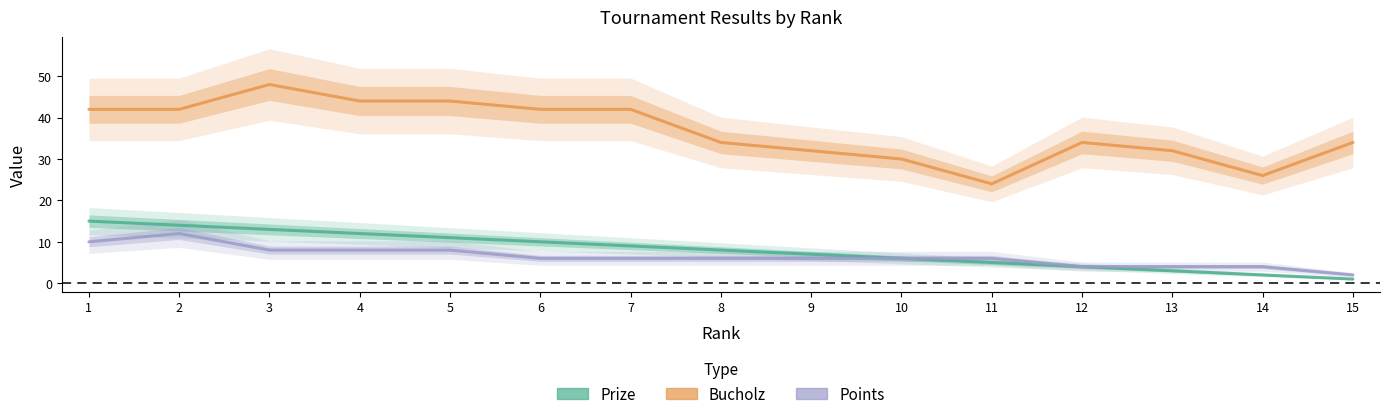

What is the value of the Prize point at the 5th from the left?

11